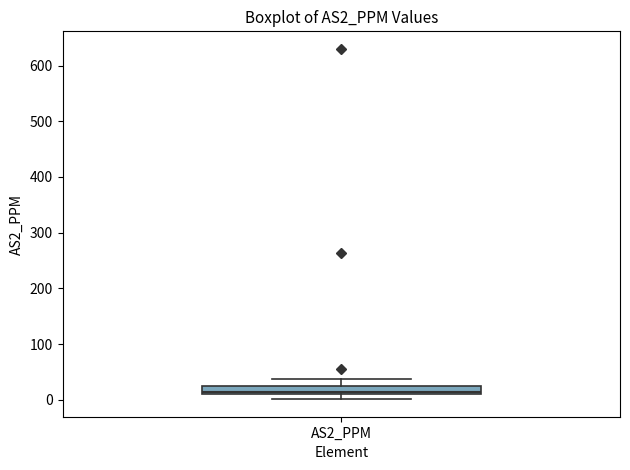

Where does the upper whisker of the box for AS2_PPM end on the y-axis? The values are not printed on the chart, so give them approximately, as read against the axis.

40